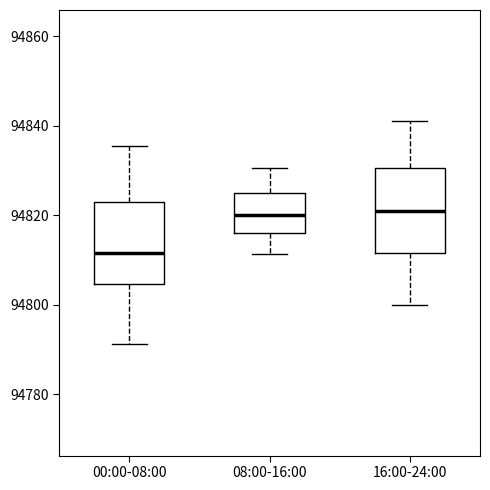

Where does the upper whisker of the box for 16:00-24:00 end on the y-axis? The values are not printed on the chart, so give them approximately, as read against the axis.

94842